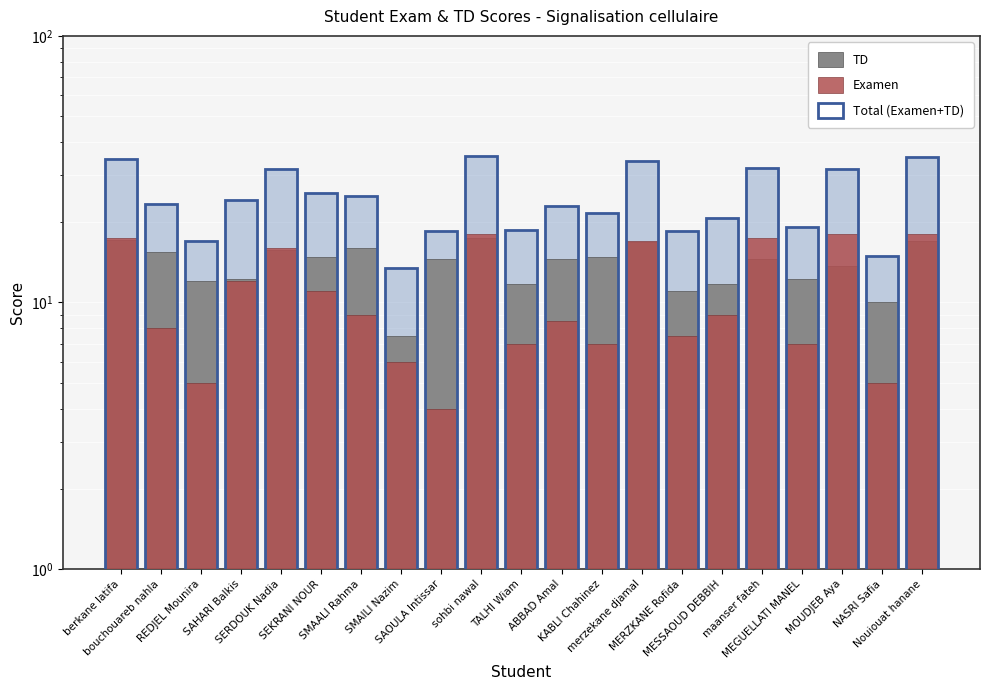

The TD series shows 14.5 at maanser fateh. True or false?

True